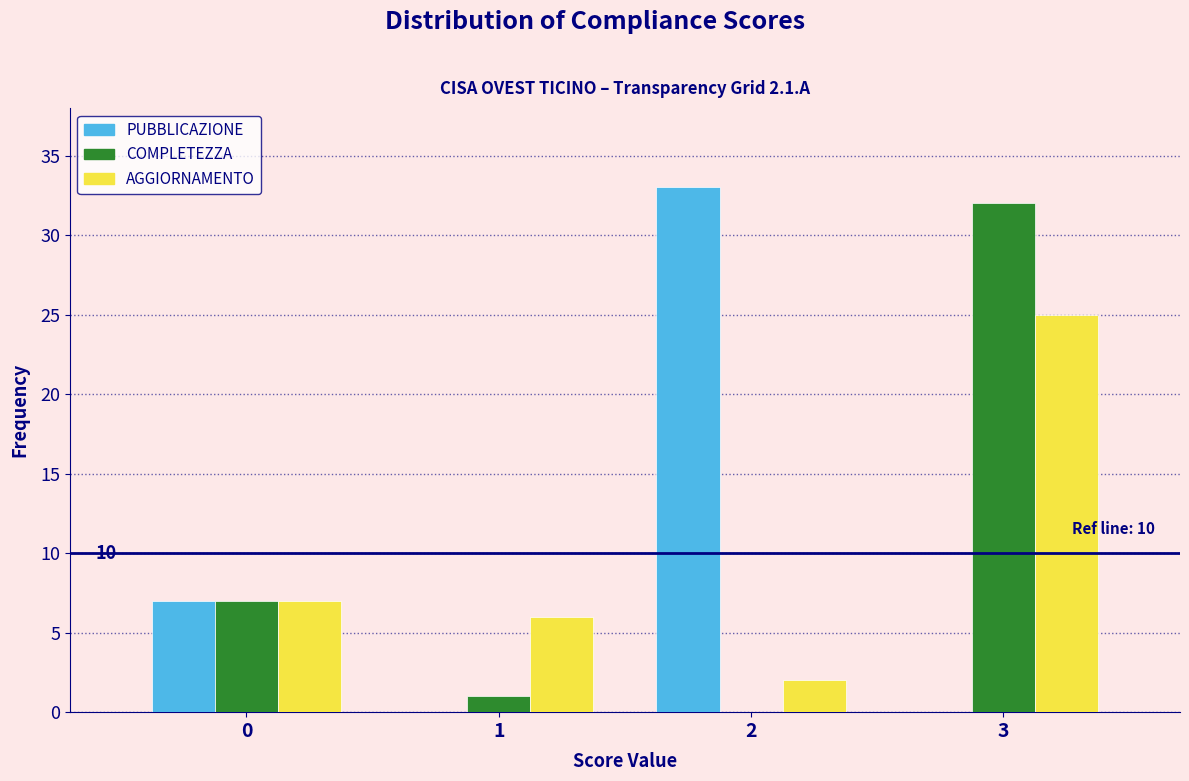

Reading right to left, transcribe all the data shown in this chart.

PUBBLICAZIONE: 3=0	2=33	1=0	0=7
COMPLETEZZA: 3=32	2=0	1=1	0=7
AGGIORNAMENTO: 3=25	2=2	1=6	0=7